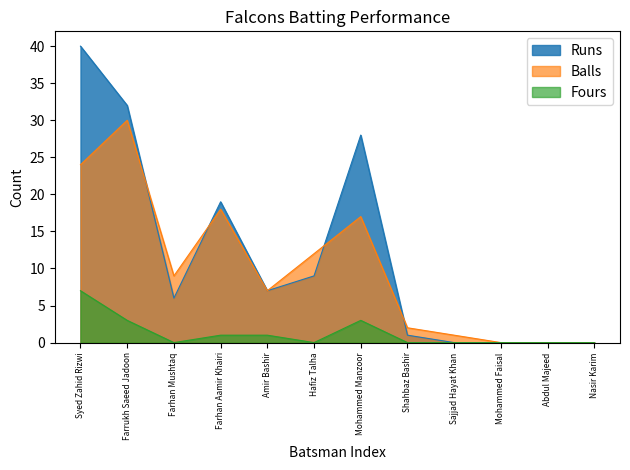

How many lines are shown in the chart?

3